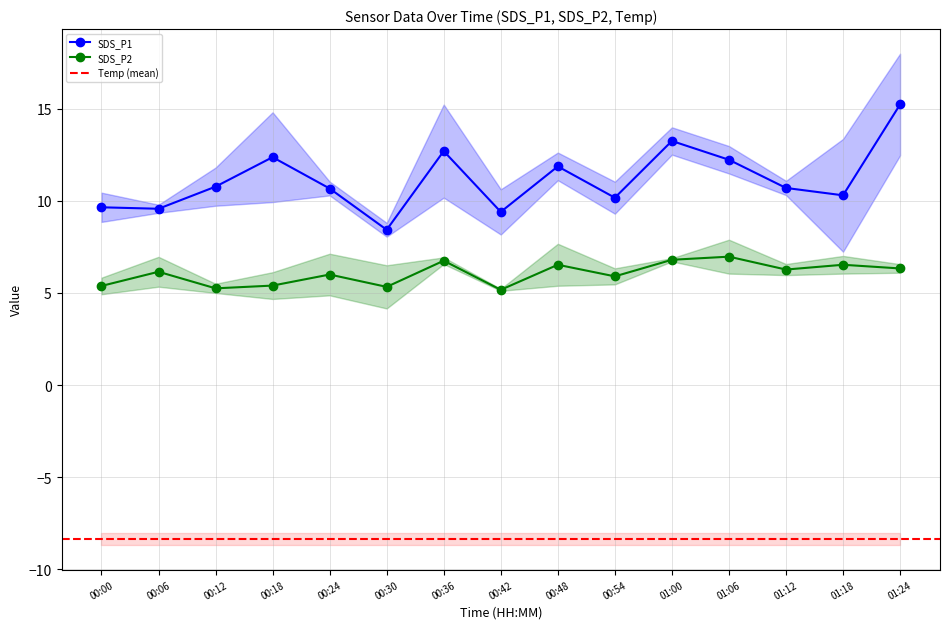

Rank the series by their maximum value, from highest to lowest.

SDS_P1, SDS_P2